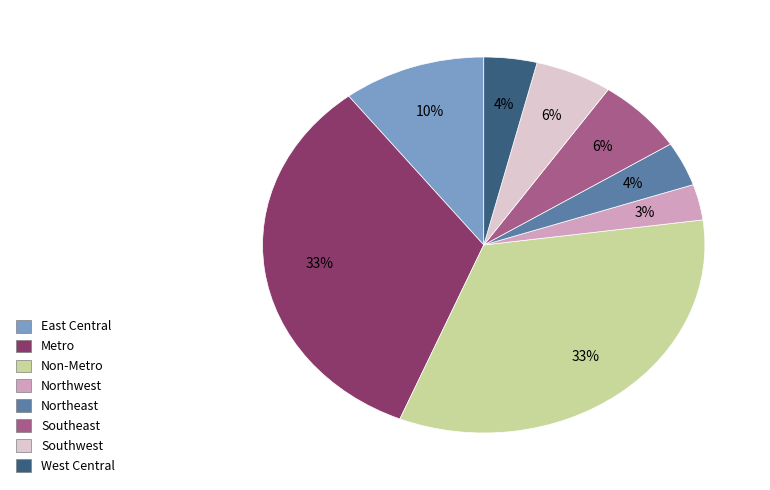

True or false: Metro accounts for 48% of the total.

False